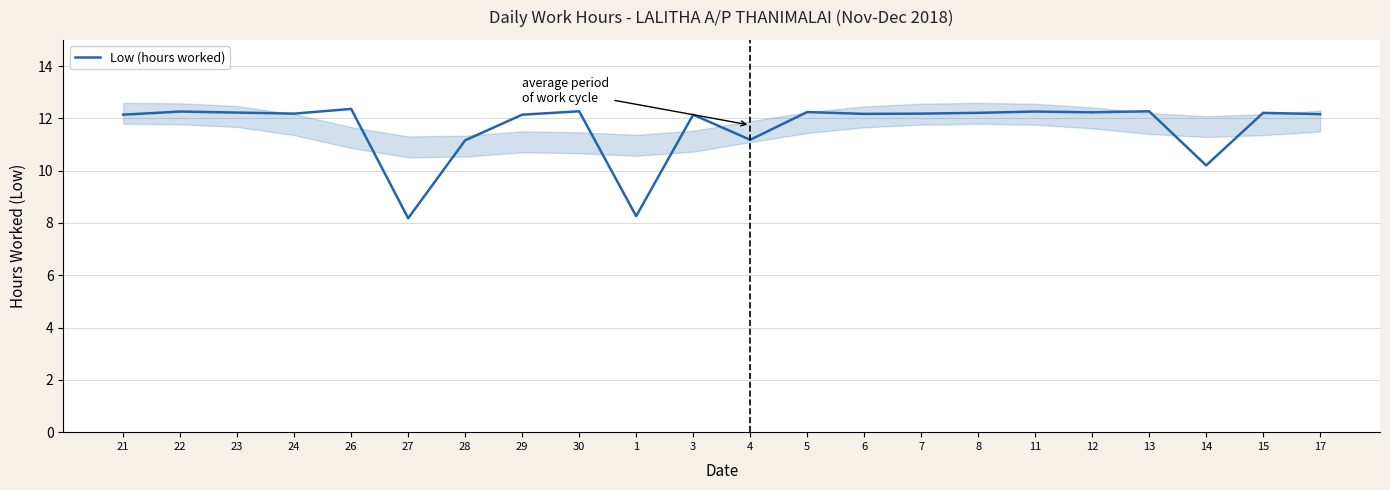

How many data points are above 12?

17